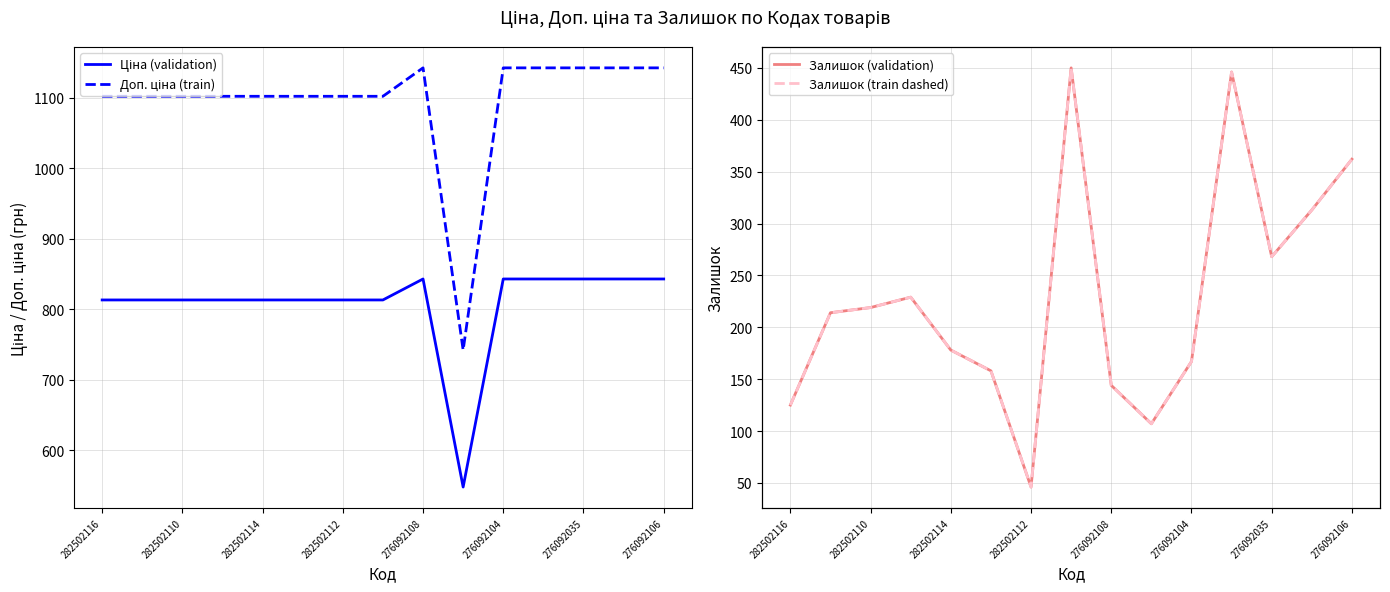

True or false: Доп. ціна (train) and Залишок (train dashed) intersect in this chart.

False